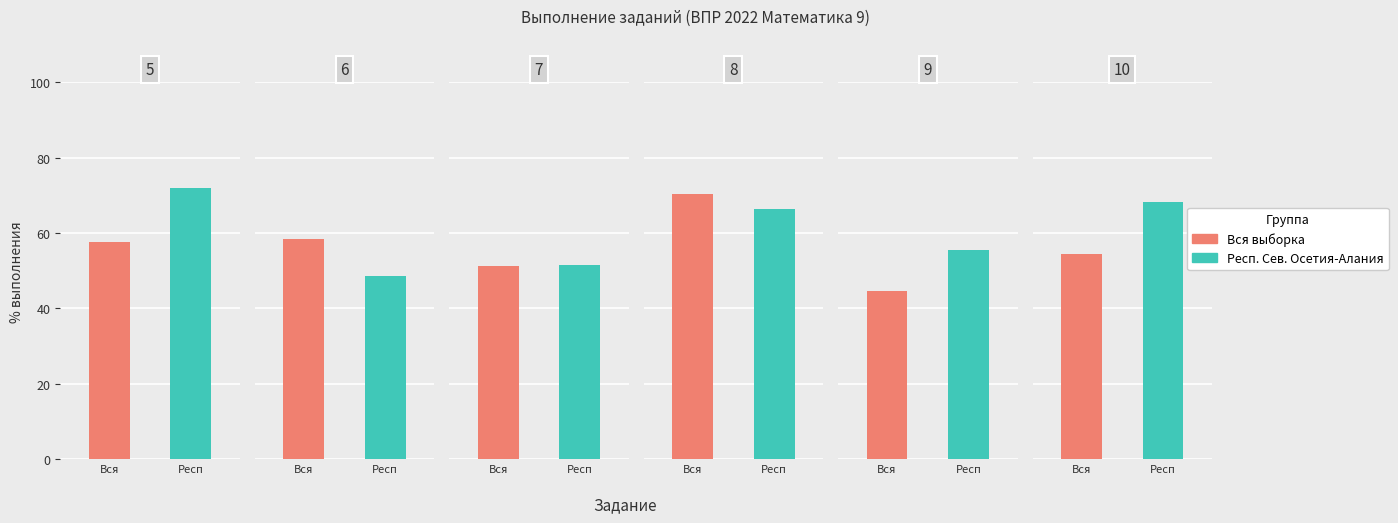

Are the bars grouped side by side (vs. stacked)?

Yes